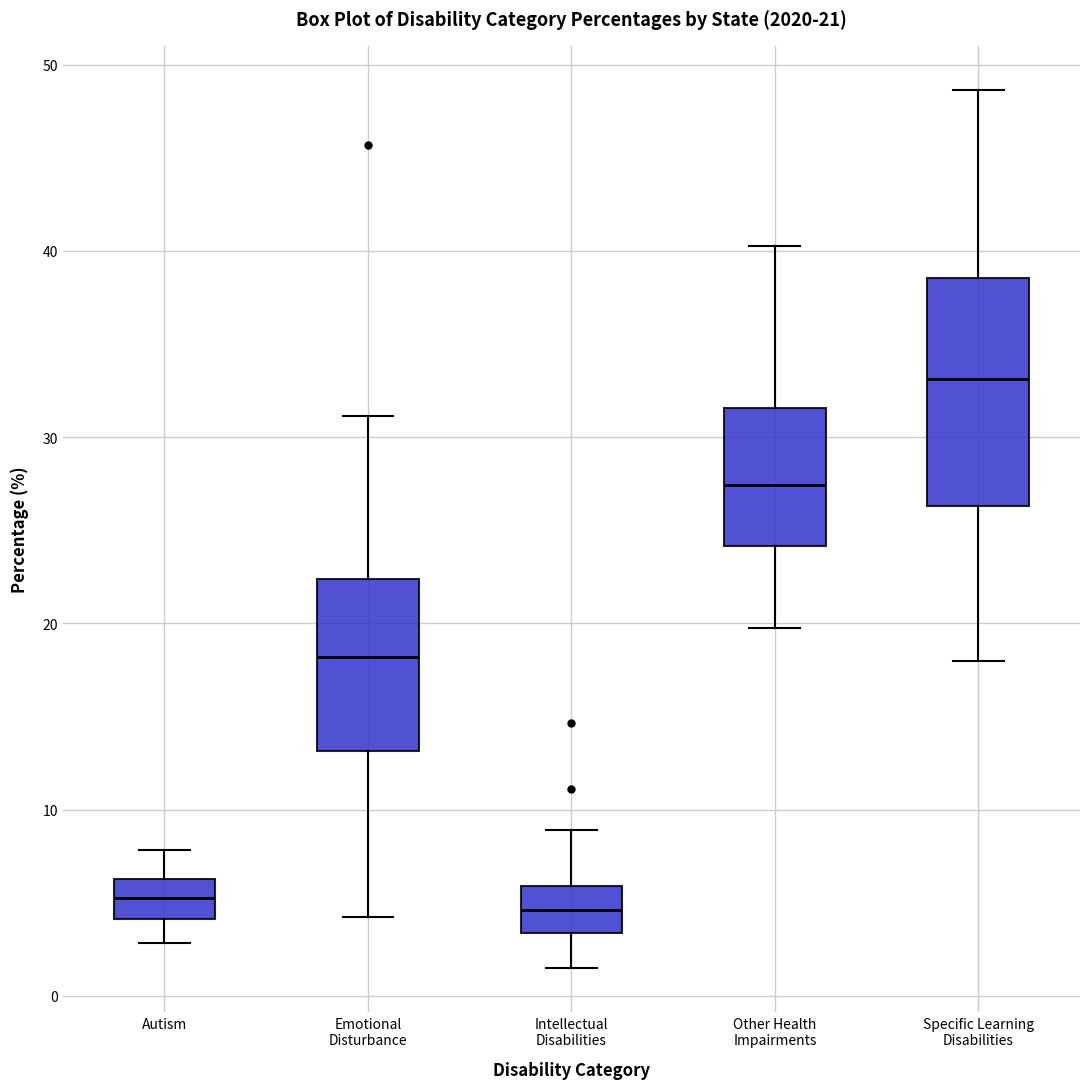

Comparing the boxes themselves (not the whiskers), which one is the tallest?

Specific Learning Disabilities